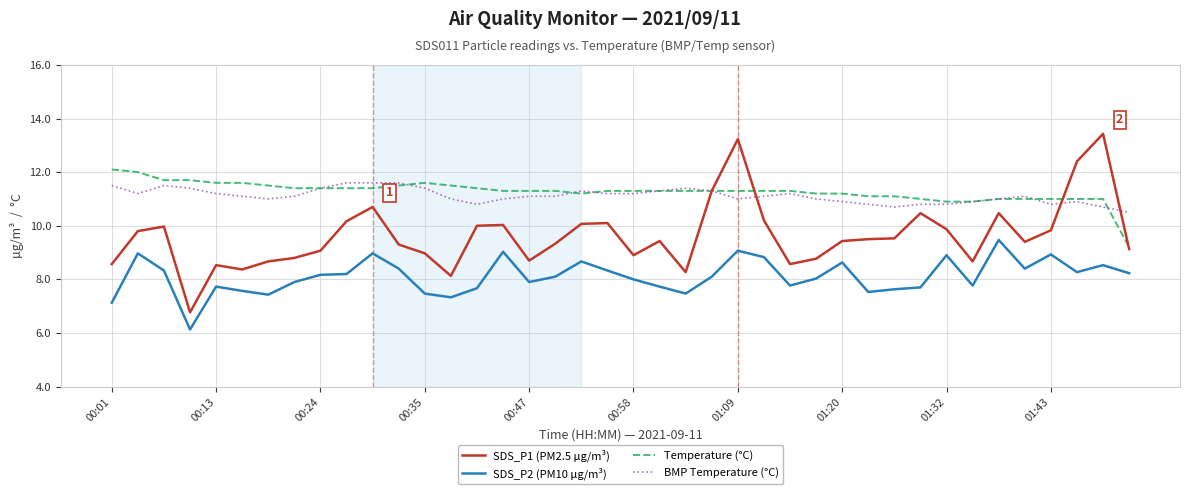

Which series has the largest range (max minus min)?

SDS_P1 (PM2.5 µg/m³)